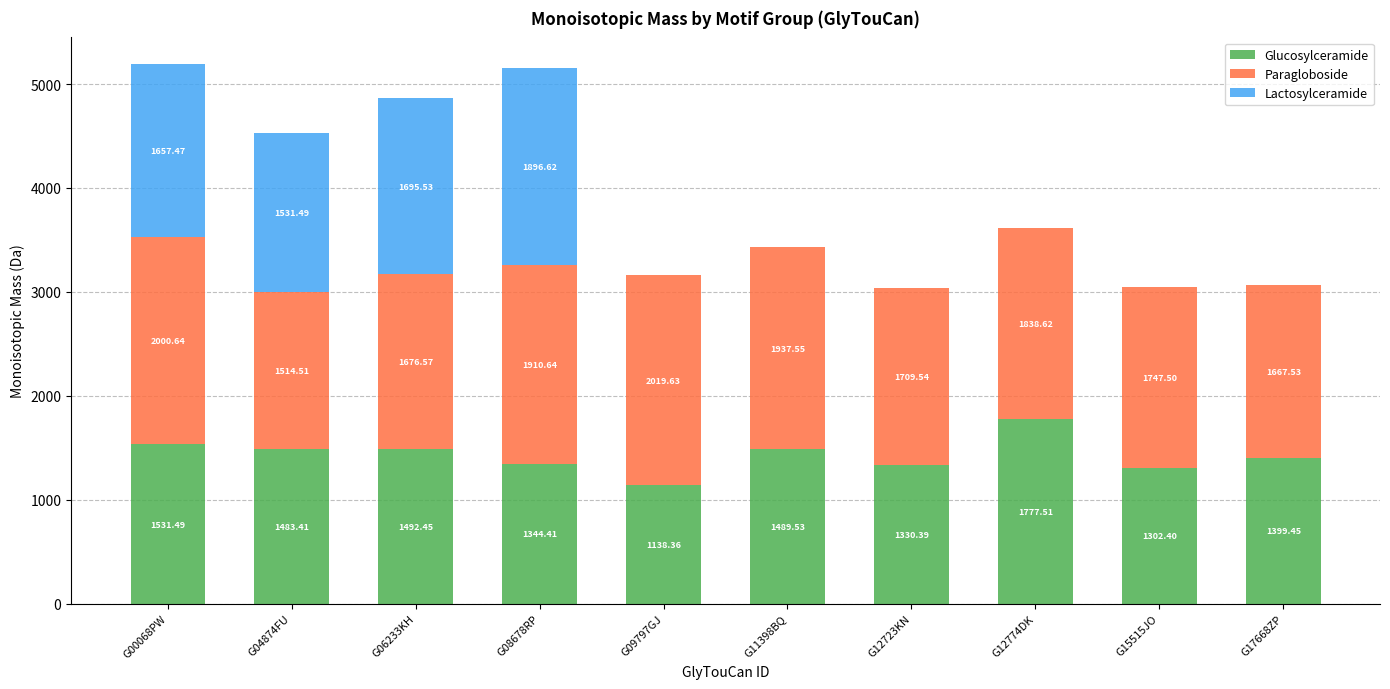

How many series are shown in this chart?

3